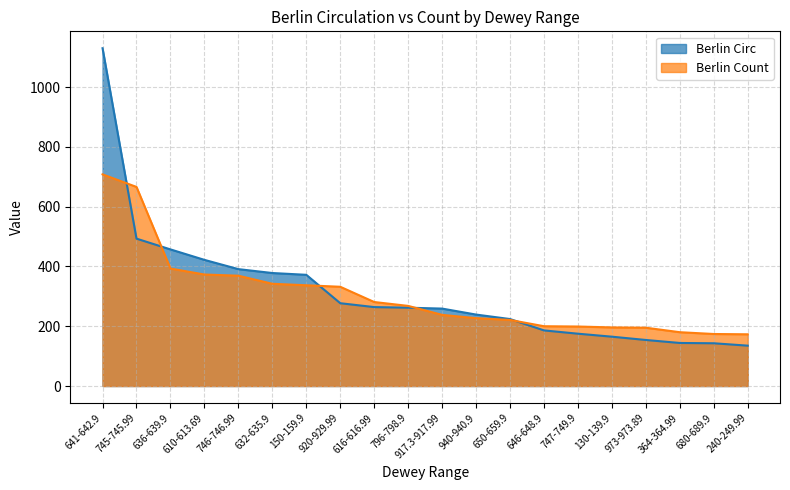

List the labels in order of Berlin Circ value, largest first.

641-642.9, 745-745.99, 636-639.9, 610-613.69, 746-746.99, 632-635.9, 150-159.9, 920-929.99, 616-616.99, 796-798.9, 917.3-917.99, 940-940.9, 650-659.9, 646-648.9, 747-749.9, 130-139.9, 973-973.89, 364-364.99, 680-689.9, 240-249.99